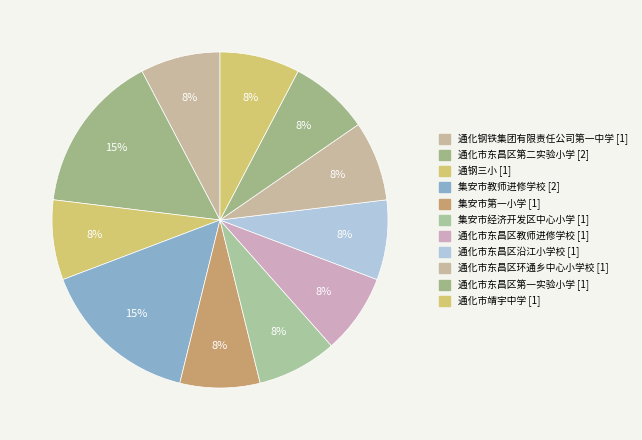

How many segments does this pie chart have?

11